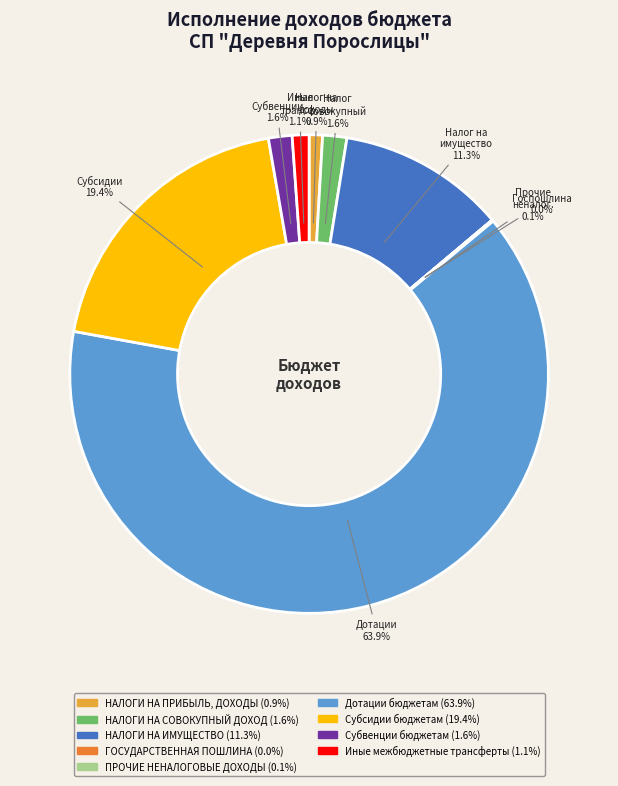

What percentage is the Дотации бюджетам slice, to the nearest percent?

64%